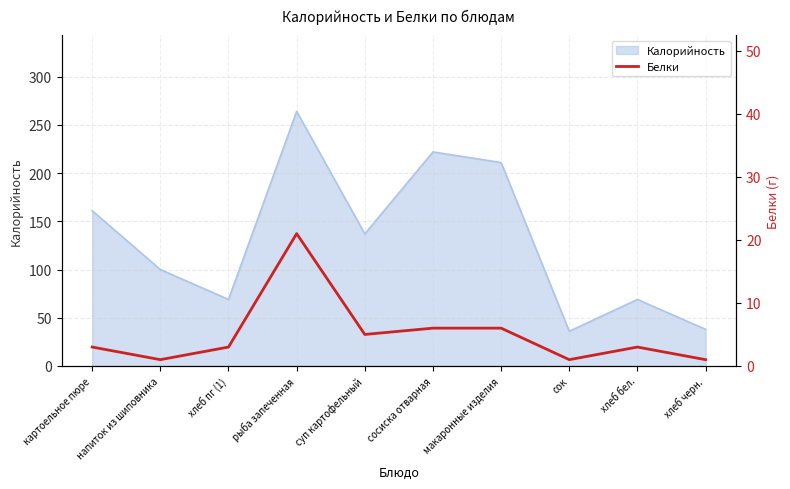

Reading left to right, list all the values displayed in this chart.

картоельное пюре=3	напиток из шиповника=1	хлеб пг (1)=3	рыба запеченная=21	суп картофельный=5	сосиска отварная=6	макаронные изделия=6	сок=1	хлеб бел.=3	хлеб черн.=1